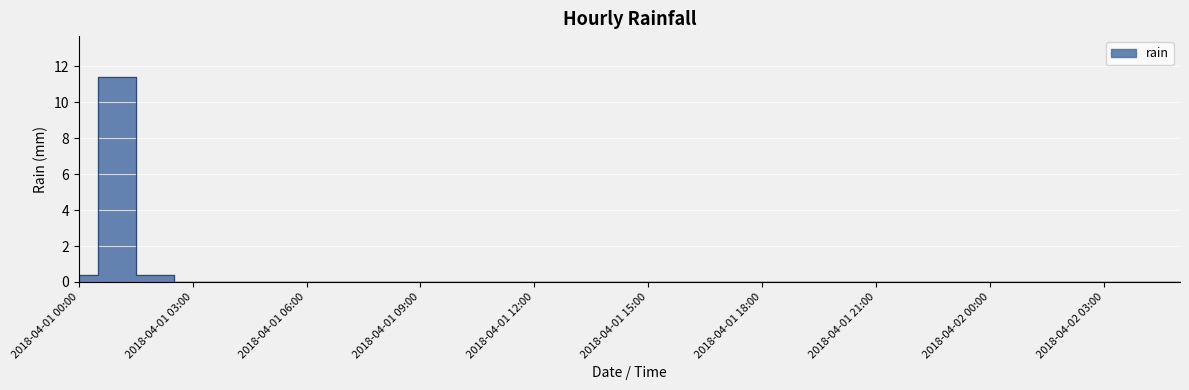

The value at 2018-04-01 21:00 is 0.0. True or false?

True